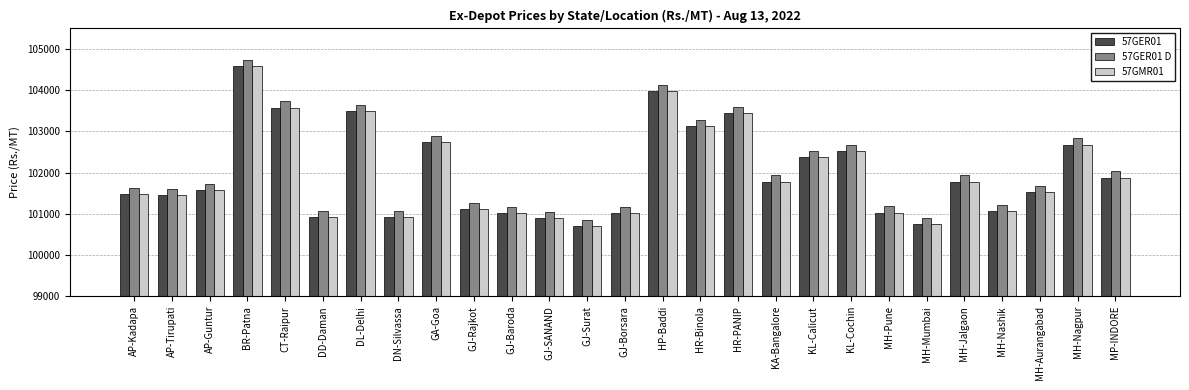

What is the total value across all series at KL-Cochin?

307710